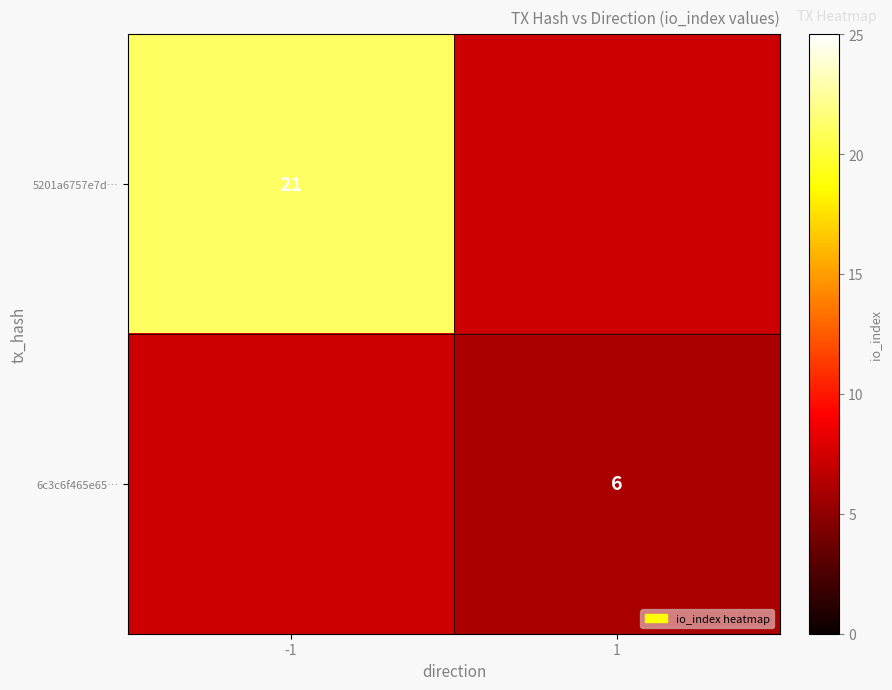

True or false: 6c3c6f465e65… has a value of 2 at 1.

False